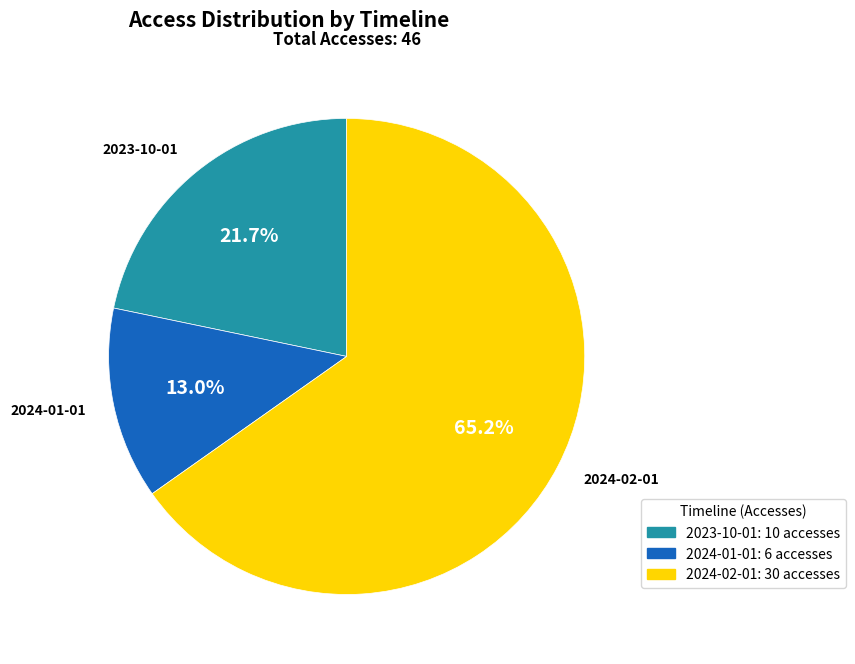

Is there any slice that represents more than half of the pie?

Yes